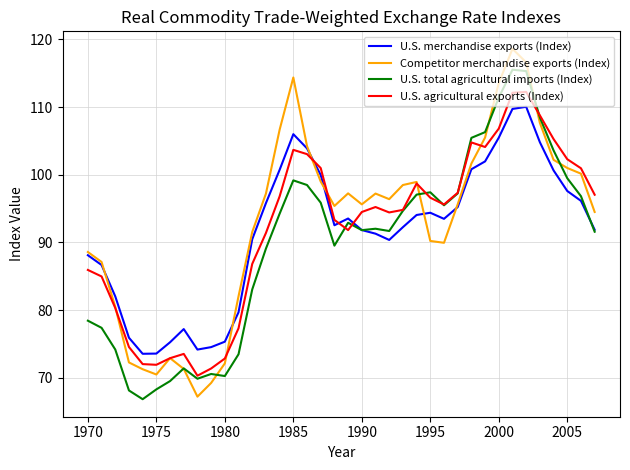

What is the minimum value for U.S. agricultural exports (Index)?

70.3